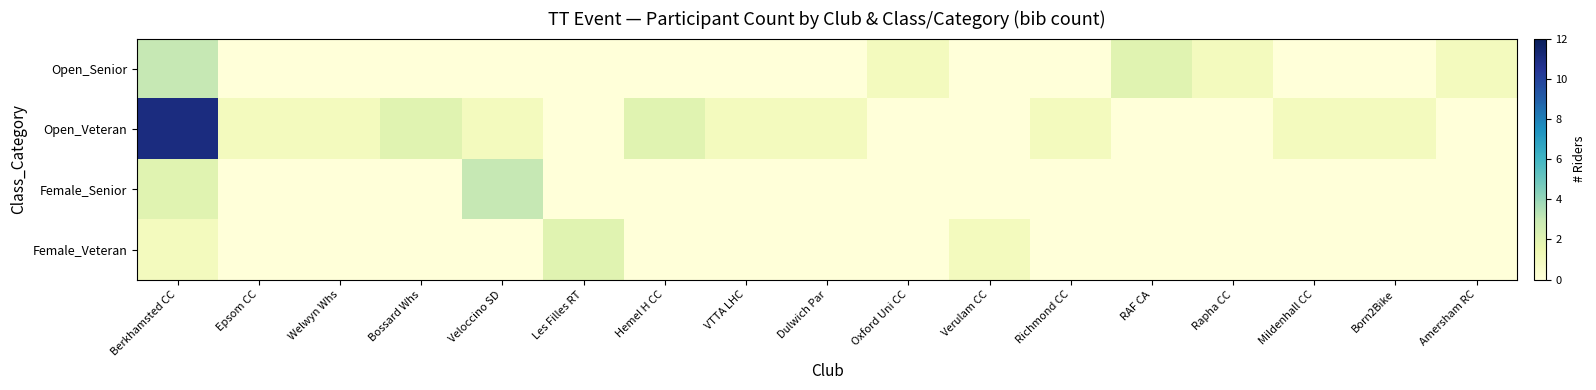

At which category is the sum across all series the highest?

Berkhamsted CC